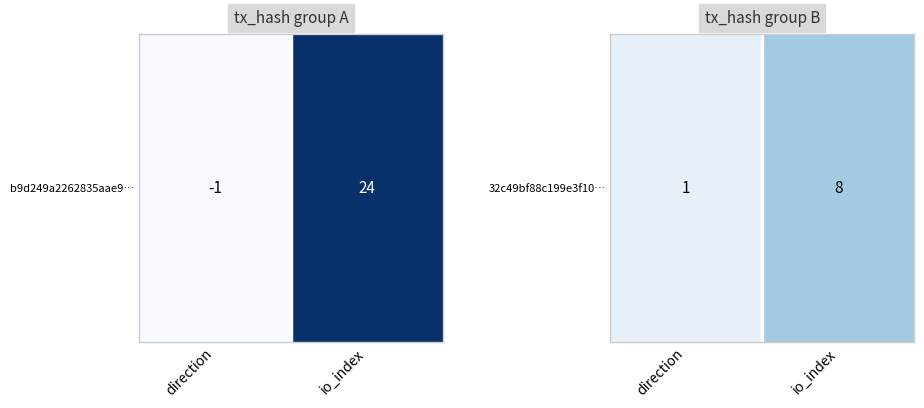

Where is the data nearest to the value 4?

direction